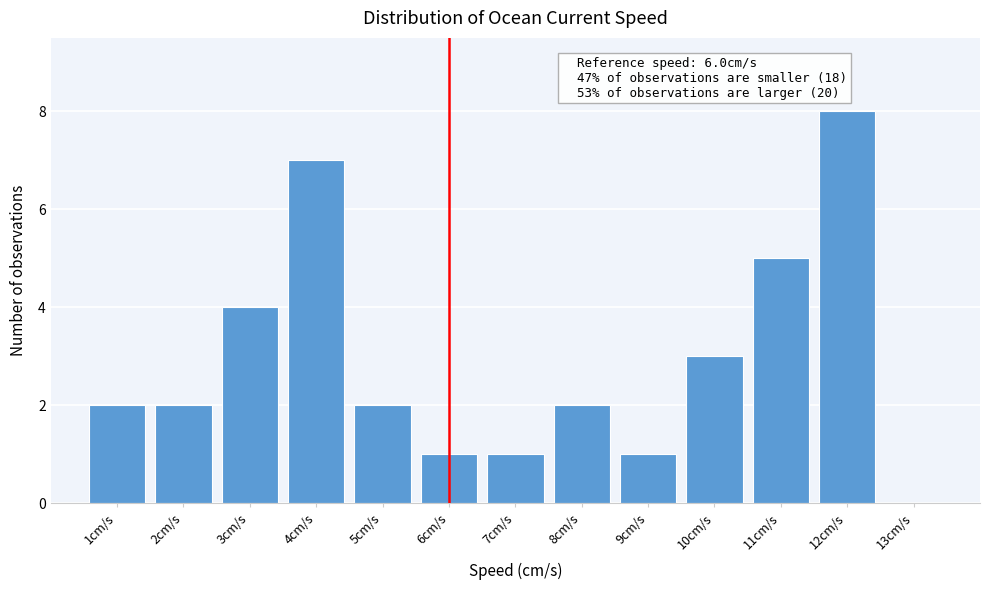

Which range on the x-axis has the tallest bar?

11.5 to 12.5